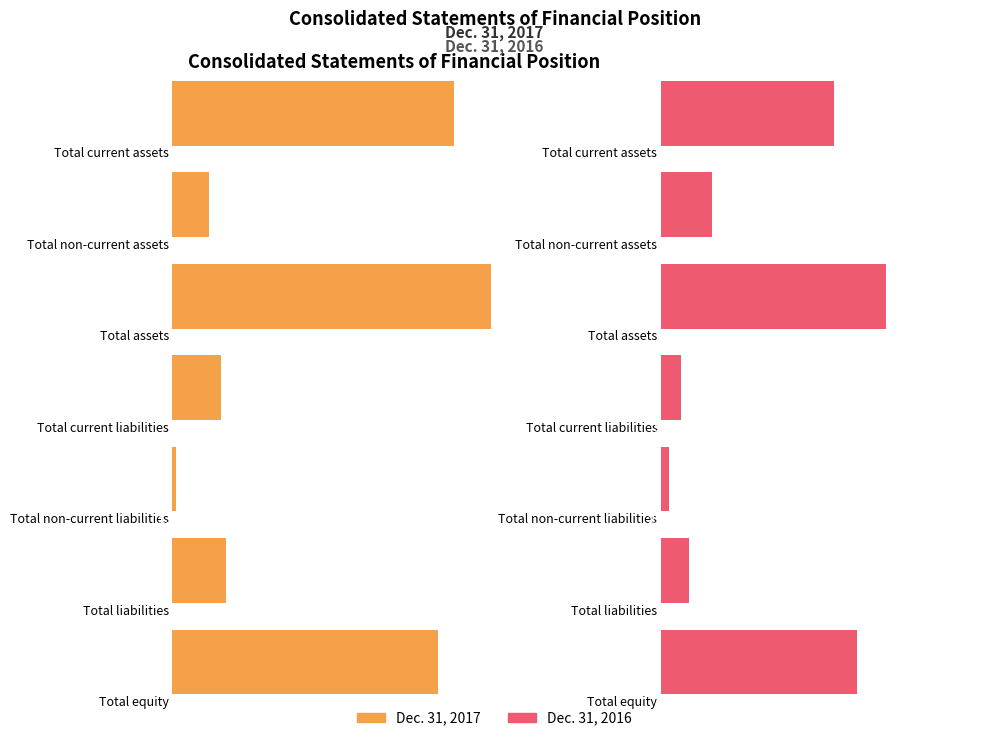

Reading left to right, list all the values displayed in this chart.

Dec. 31, 2017: 83420	10983	94403	14520	1306	15826	78577
Dec. 31, 2016: 51402	15221	66623	5916	2588	8504	58119